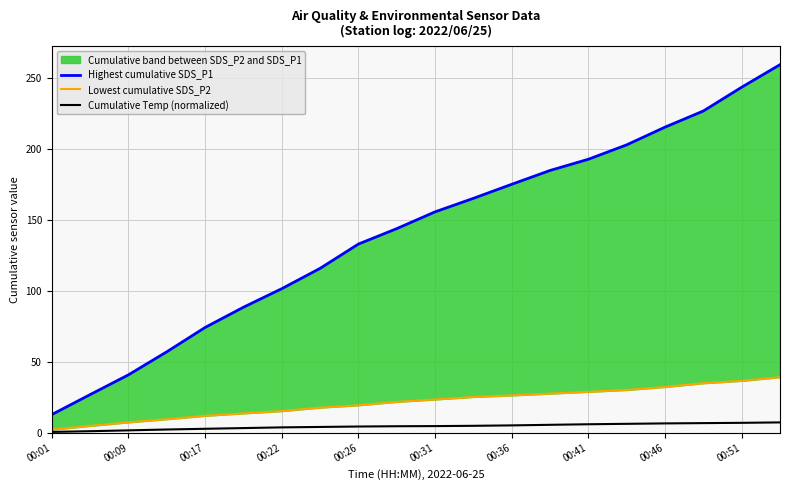

At which label does Cumulative Temp (normalized) reach its minimum?

00:01